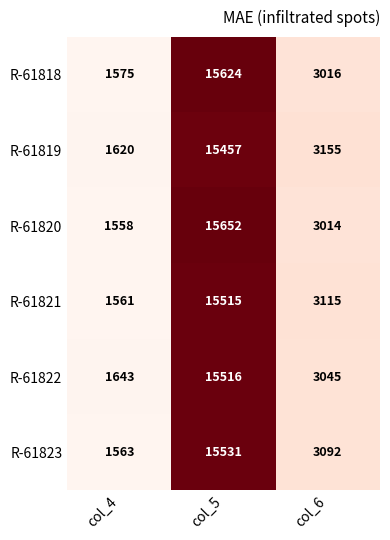

What is the difference between the maximum and minimum values in the R-61818 series?

14049